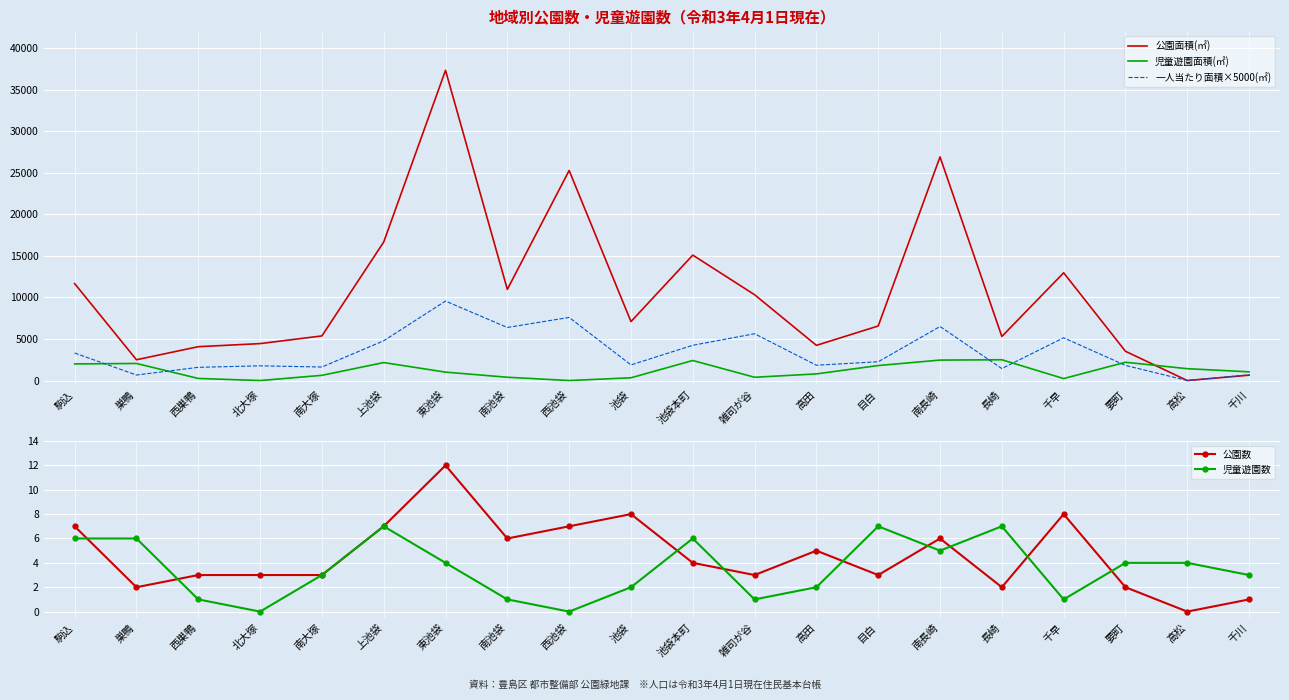

Which has a higher value, 駒込 or 東池袋?

東池袋